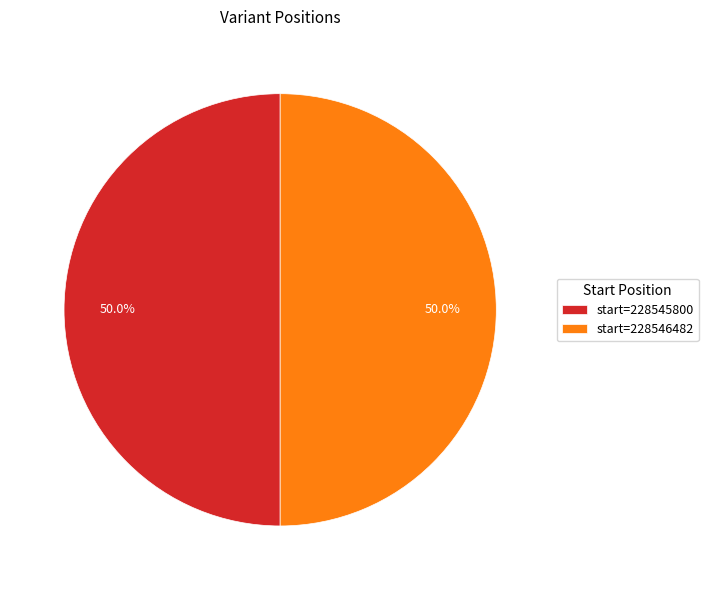

To the nearest percent, what is the average slice percentage?

50%